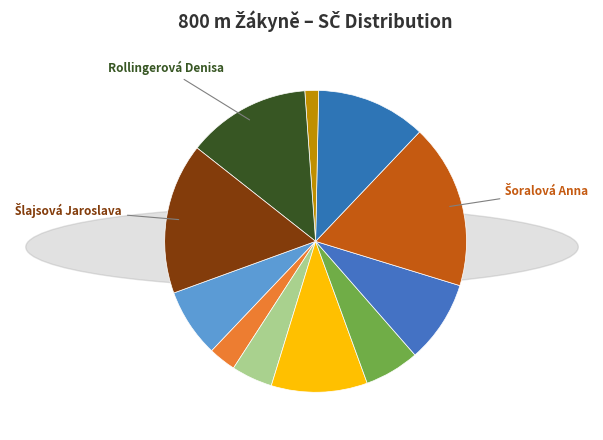

How many slices are in this pie chart?

11